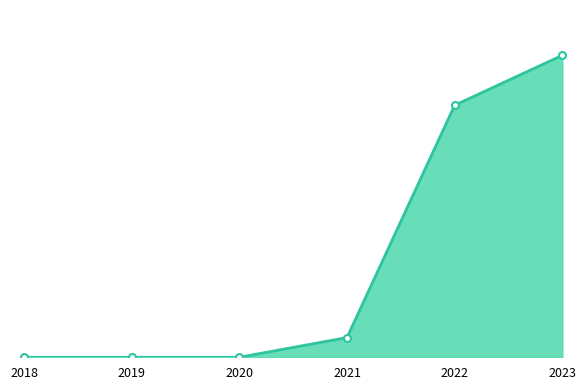

Does the chart have visible grid lines?

No